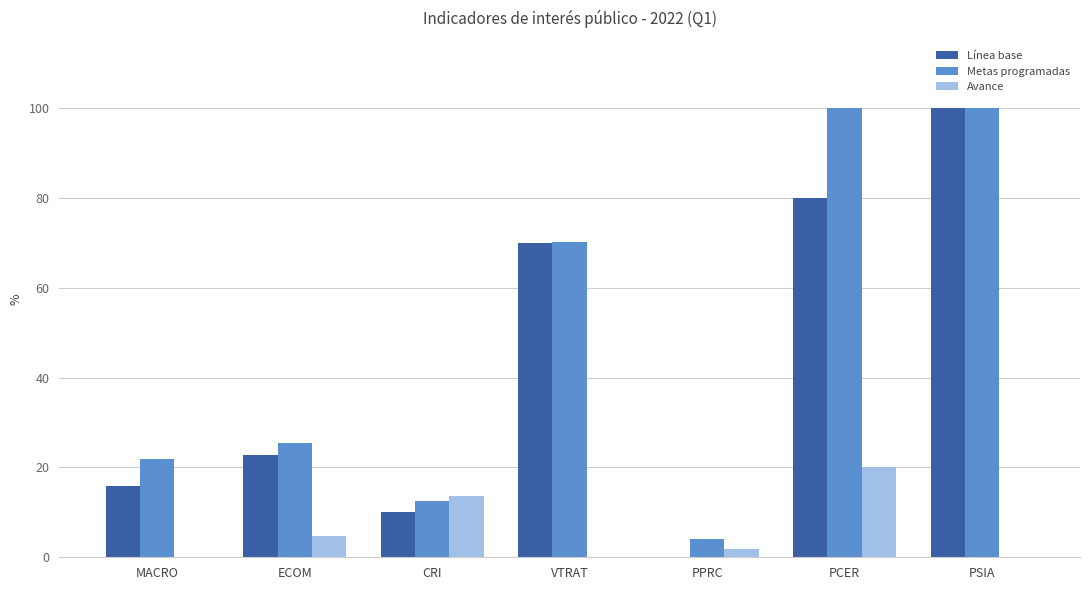

Which series has the largest range (max minus min)?

Línea base